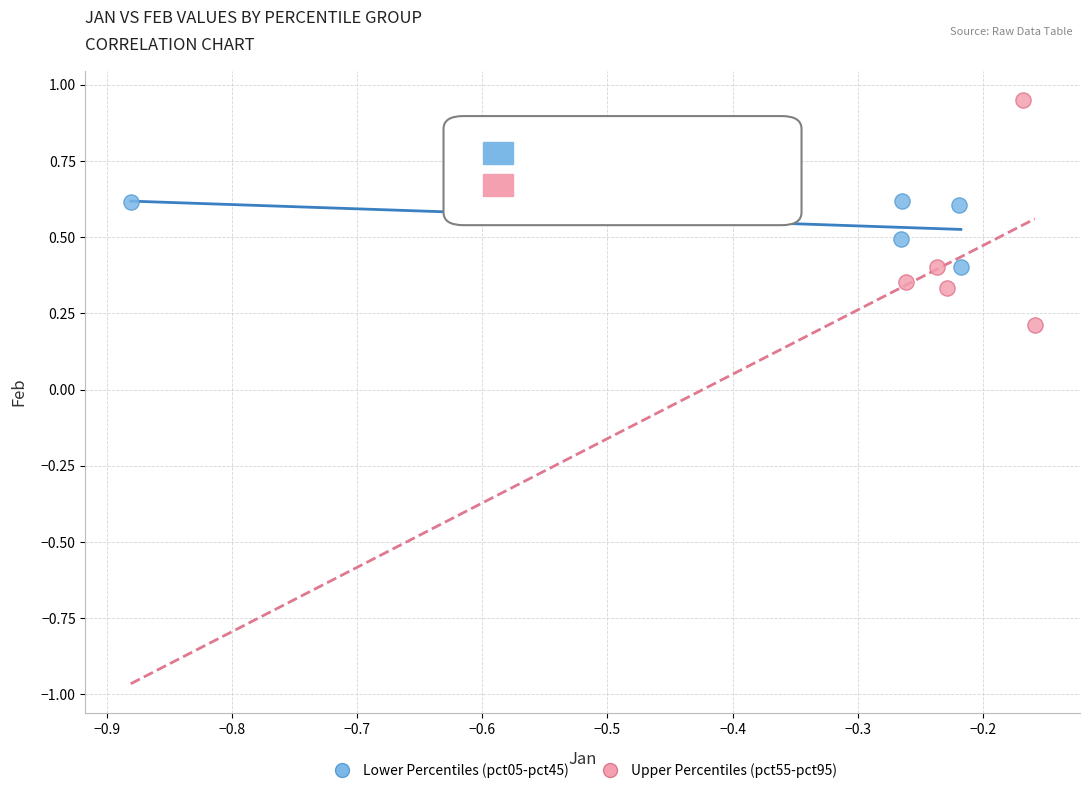

What are all the series names shown in the legend?

Lower Percentiles (pct05-pct45), Upper Percentiles (pct55-pct95)